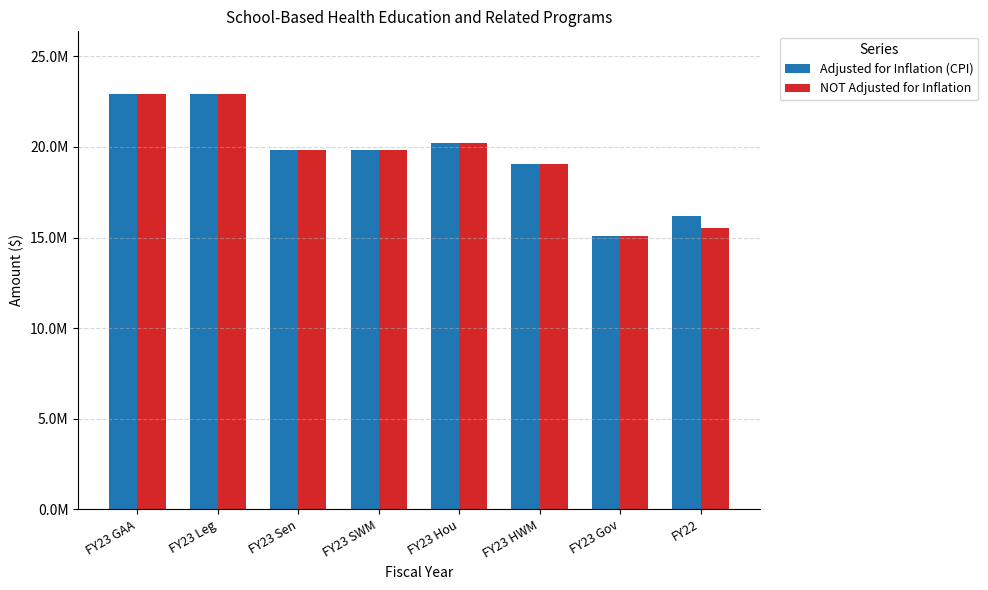

True or false: NOT Adjusted for Inflation has a value of 15523583 at FY22.

True